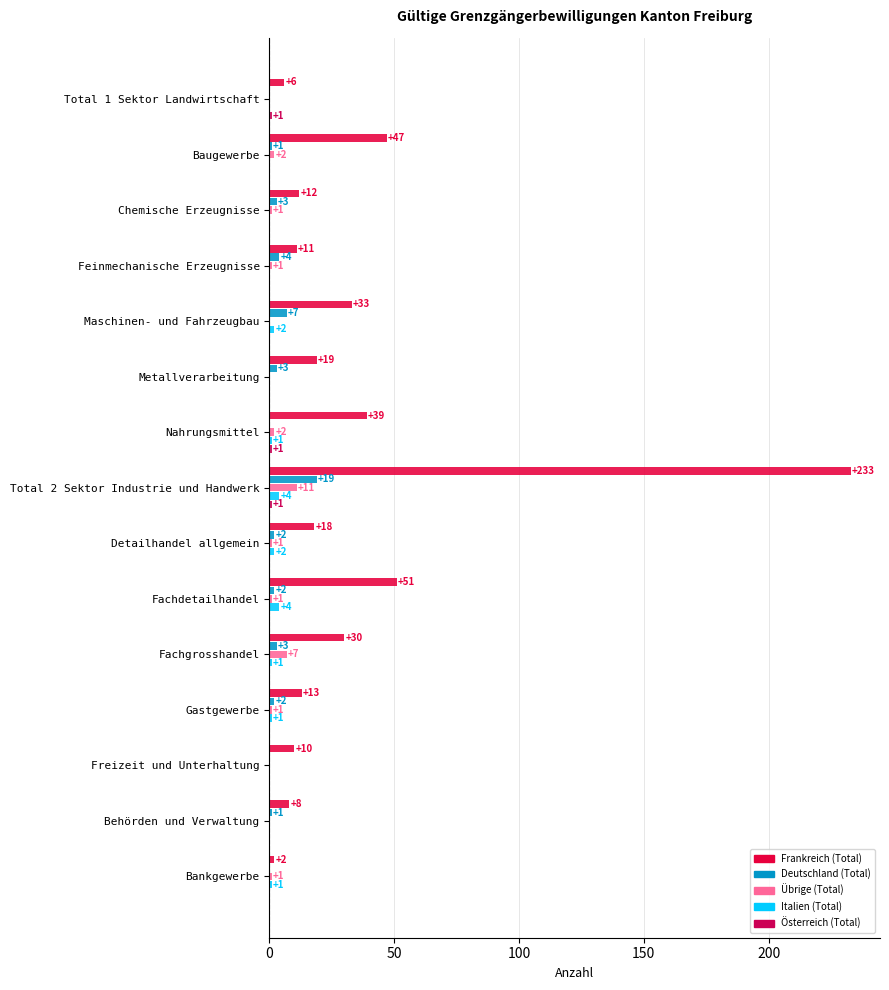

How many data points does each series have?

15